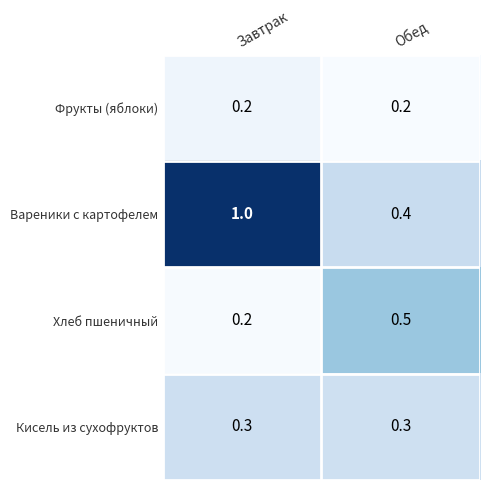

Rank the series at Обед from highest to lowest value.

Хлеб пшеничный, Вареники с картофелем, Кисель из сухофруктов, Фрукты (яблоки)